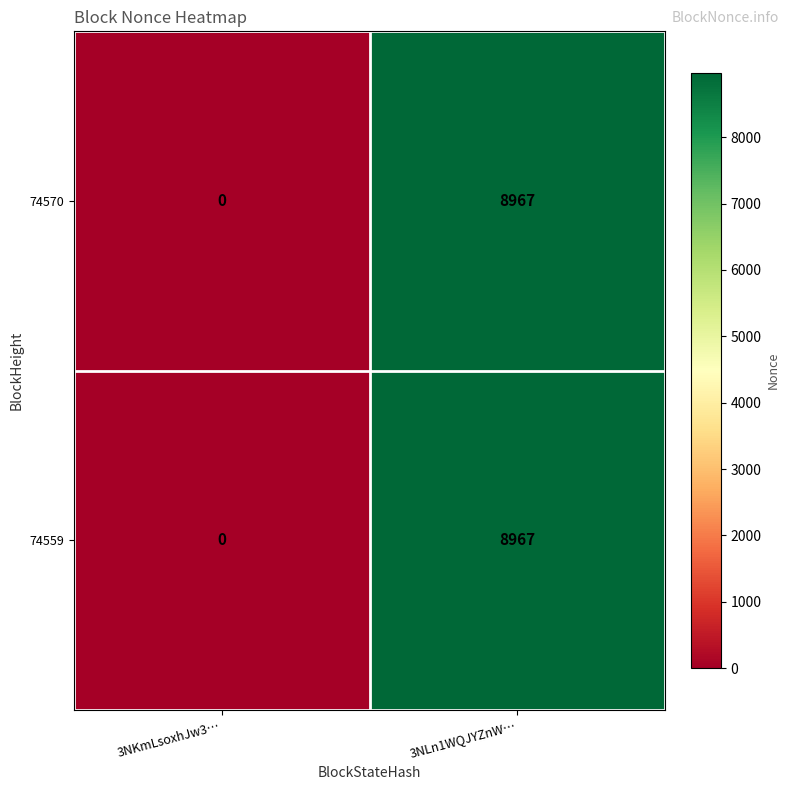

True or false: 74559 has a value of -3437 at 3NKmLsoxhJw3….

False